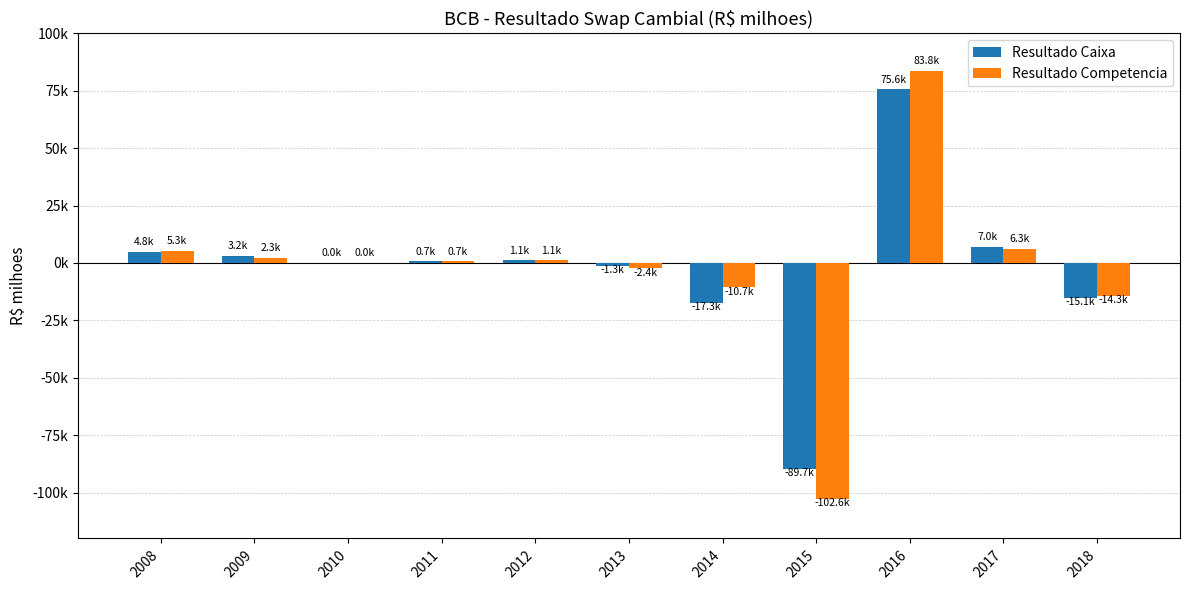

Are the bars grouped side by side (vs. stacked)?

Yes